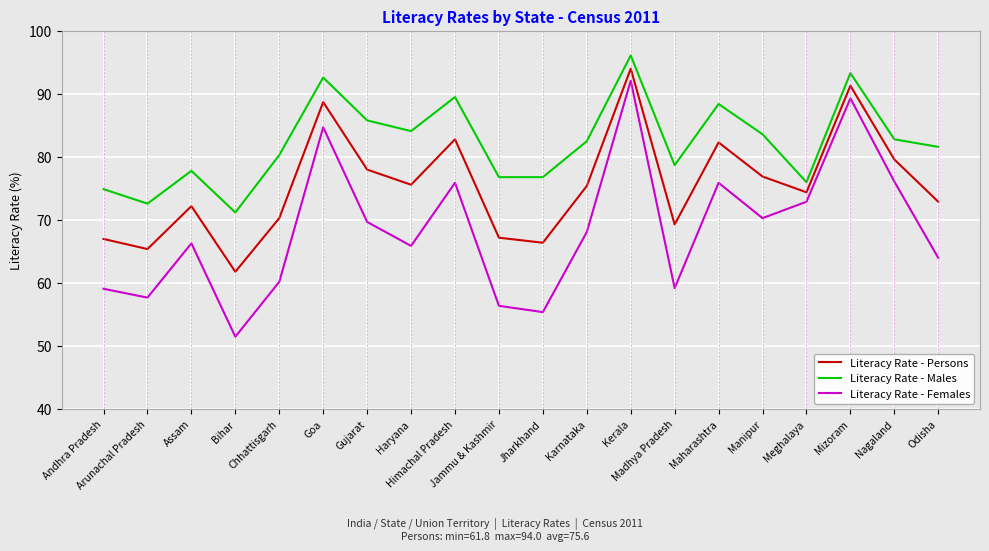

Is it true that Literacy Rate - Males equals 123.4 at Gujarat?

False